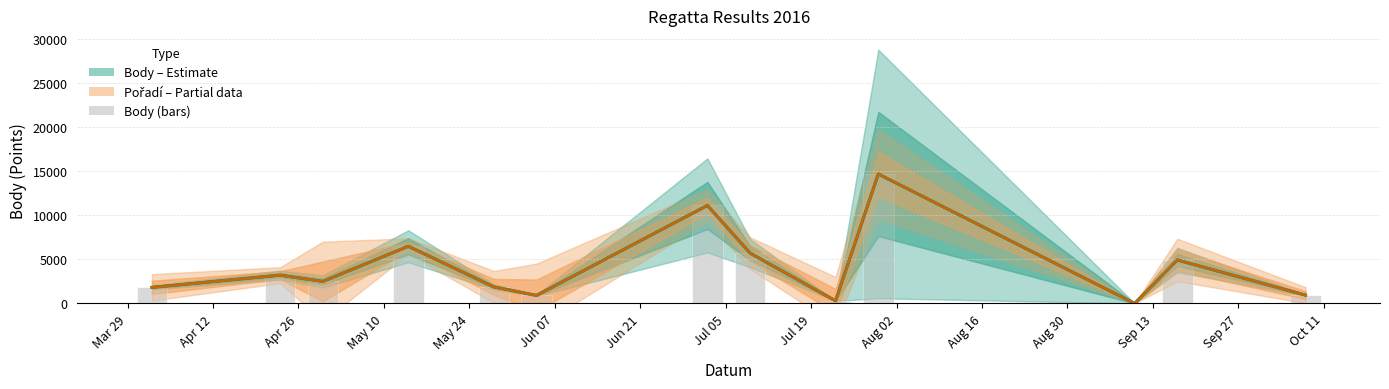

The Body (bars) series shows 293 at Jul 19. True or false?

True